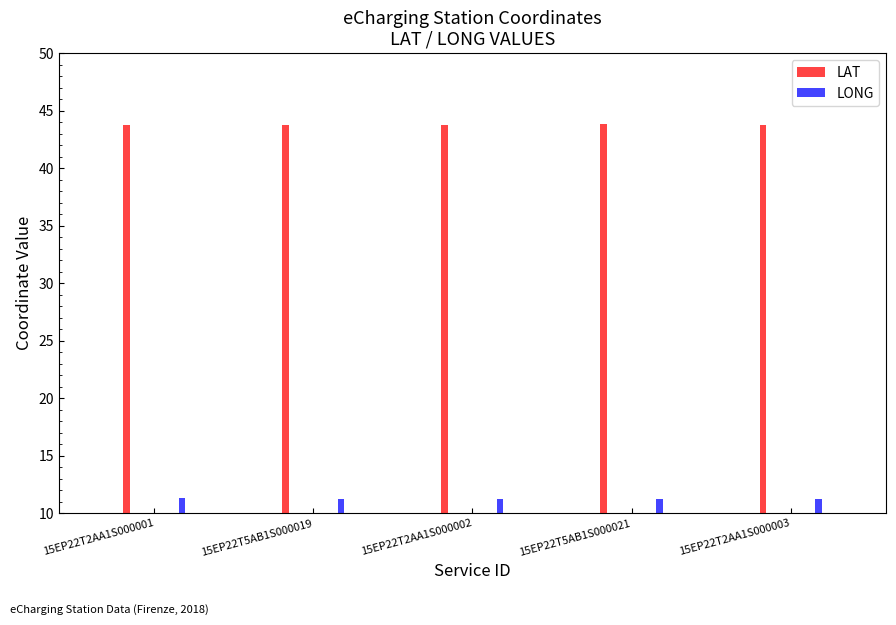

Does the chart contain stacked bars?

No